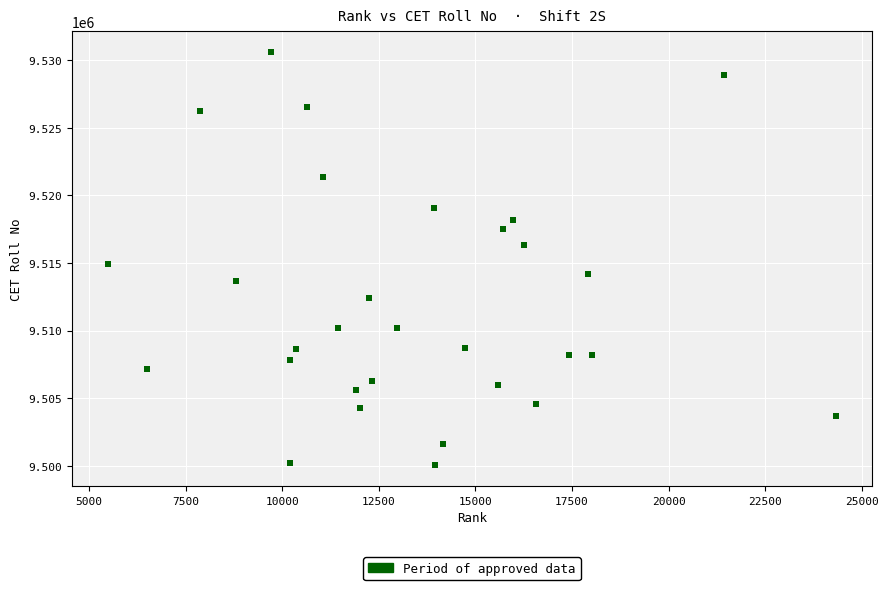

What Y value in the scatter plot is closest to 9515315?

9514900